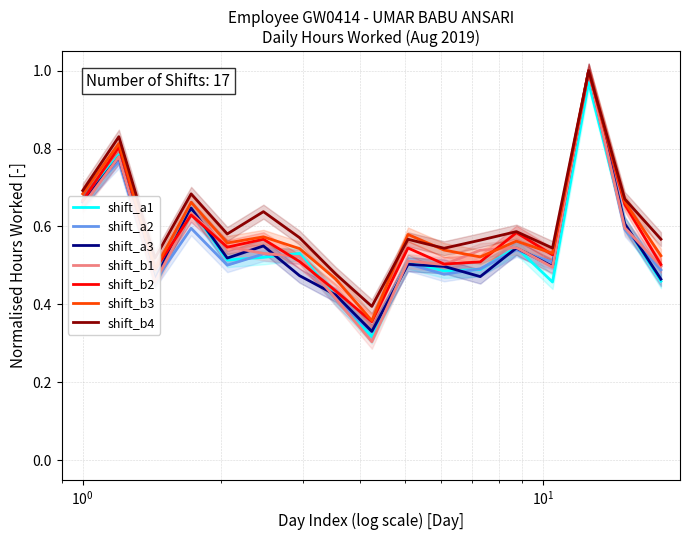

What is the difference between the second highest and minimum values?

0.4